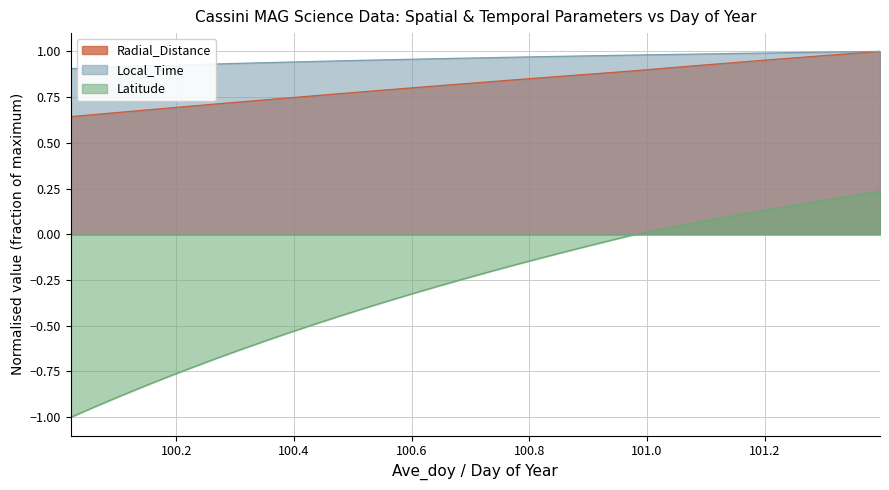

What is the maximum value for Local_Time?

1.0